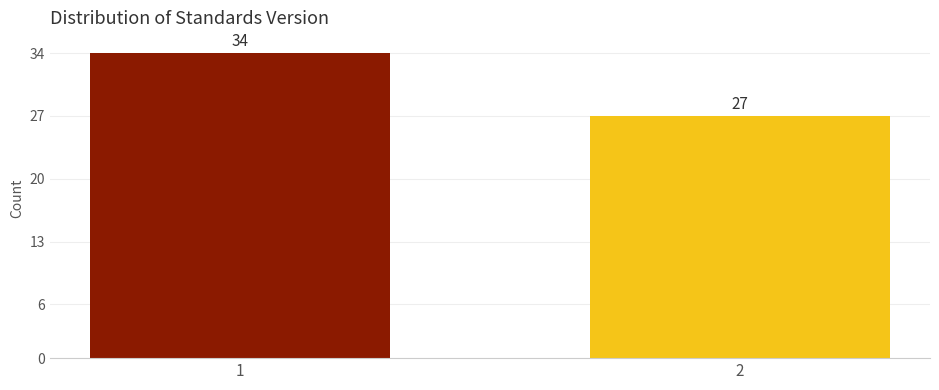

Reading left to right, what are all the values shown in this chart?

34	27